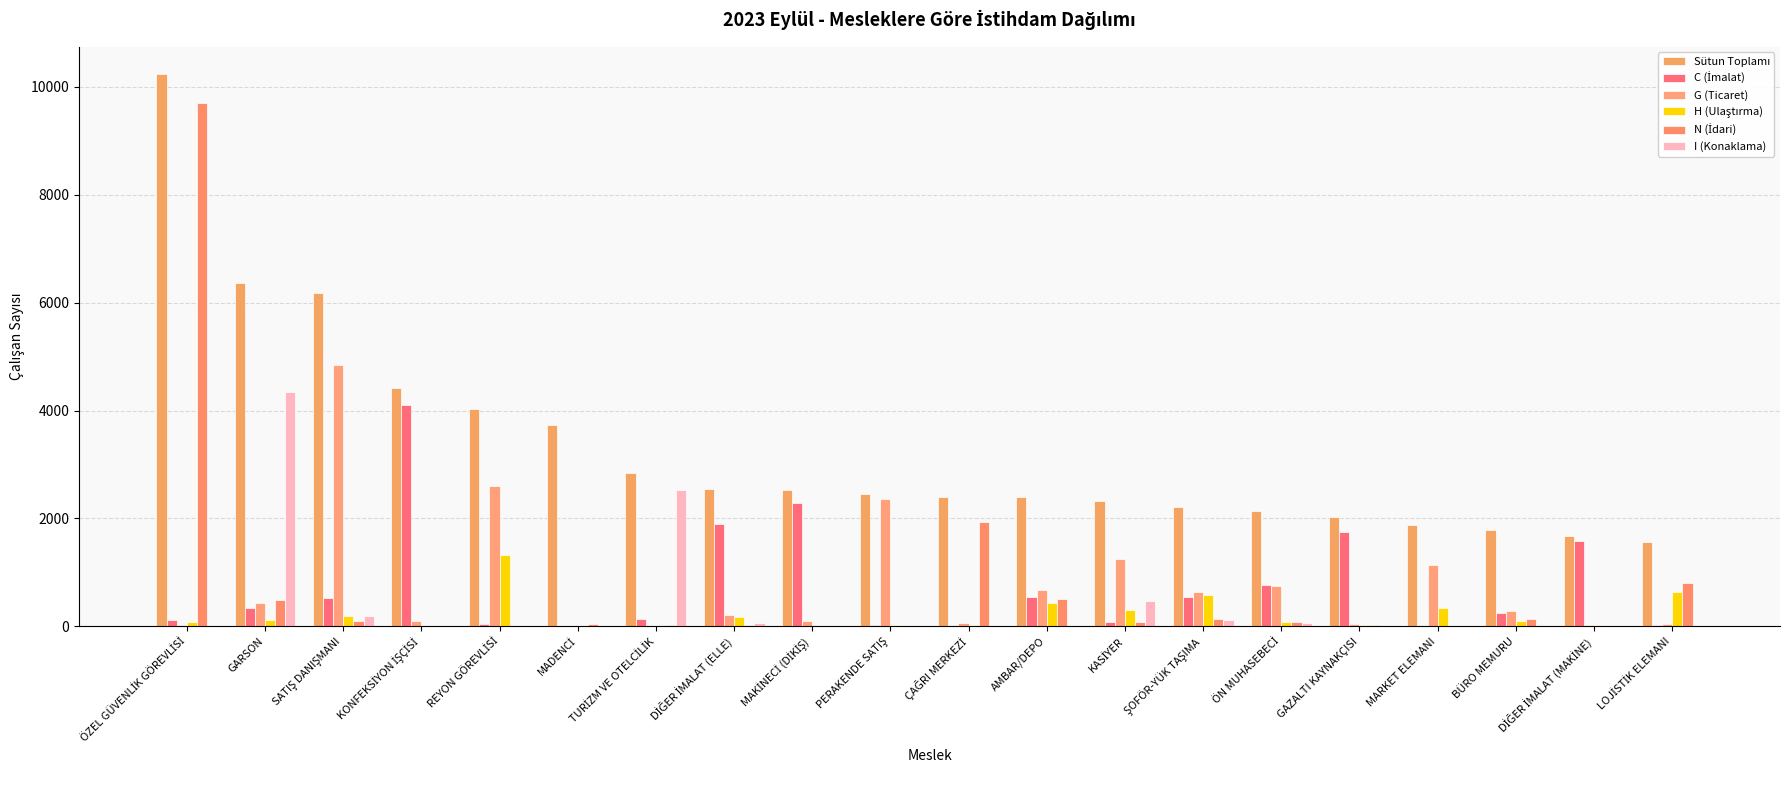

How many distinct data groups are displayed?

6